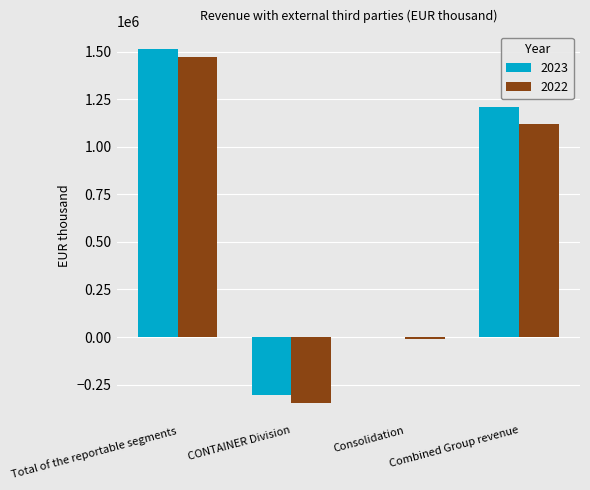

Reading left to right, transcribe all the data shown in this chart.

2023: 1512940	-301914	-991	1210035
2022: 1473058	-345098	-8980	1118980